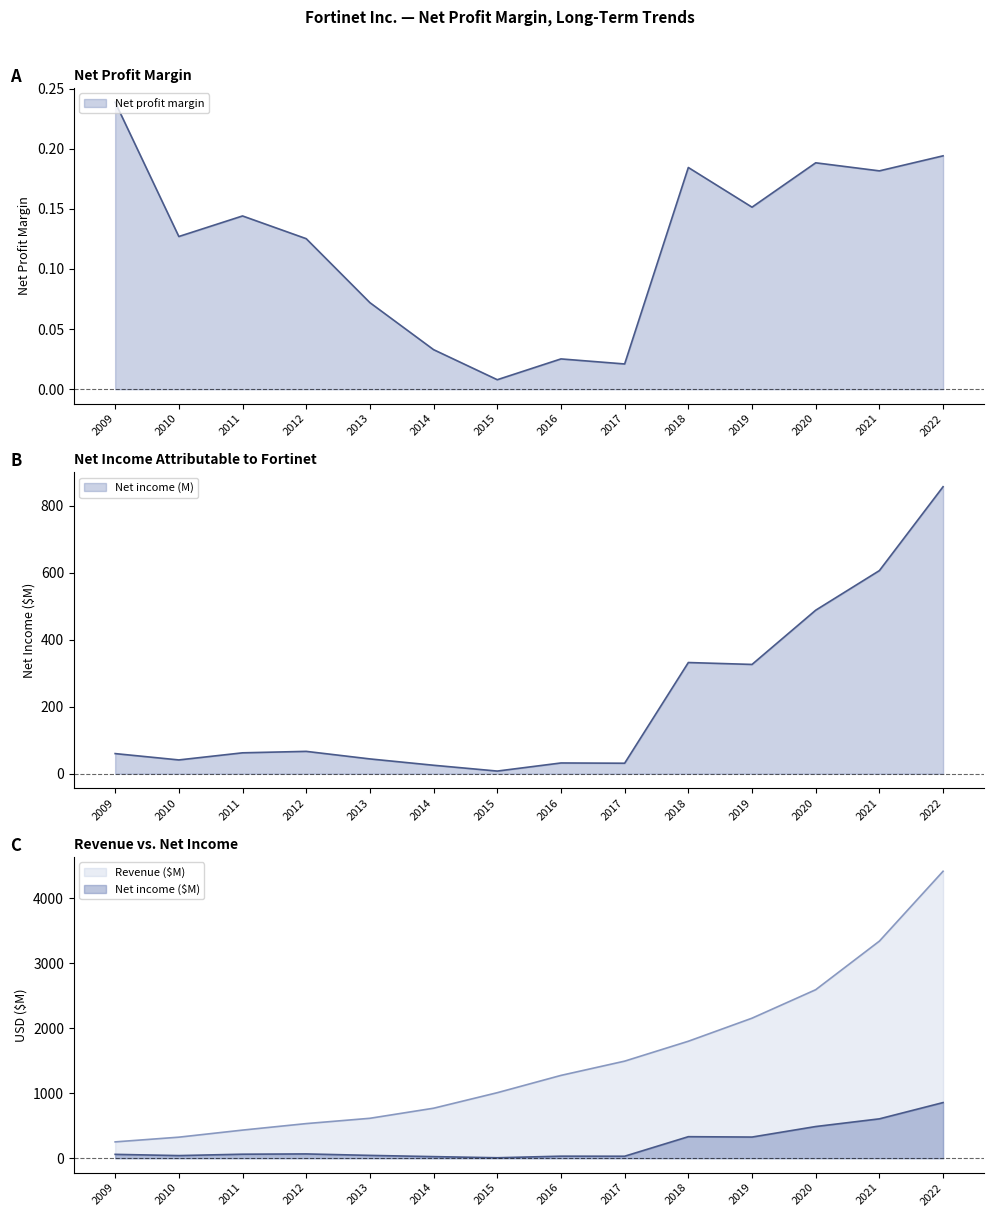

Is it true that Net profit margin equals 0.1 at 2013?

False